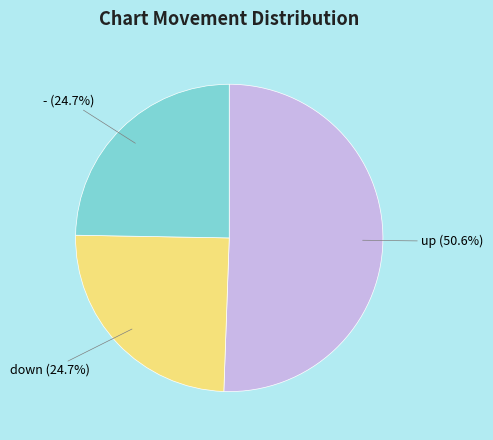

Is there a majority slice in this chart?

Yes